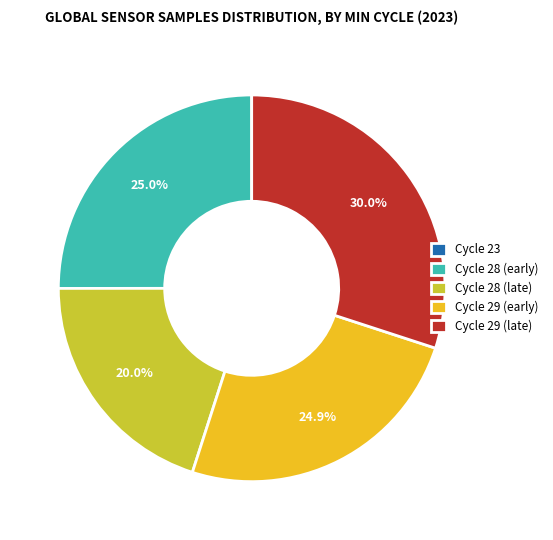

What portion of the pie excludes Cycle 28 (late)?

80.0%